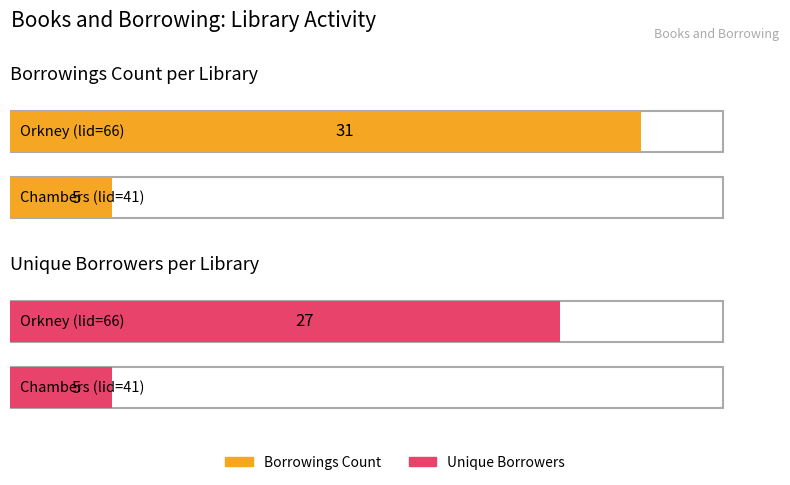

Is it true that Unique Borrowers equals 5 at Chambers (lid=41)?

True